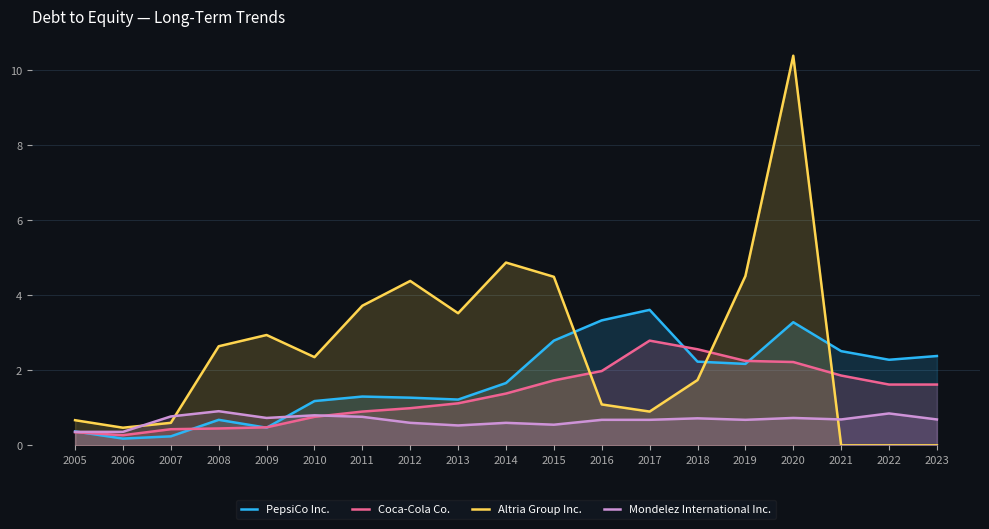

The value of Altria Group Inc. at 2011 is 1.6. True or false?

False